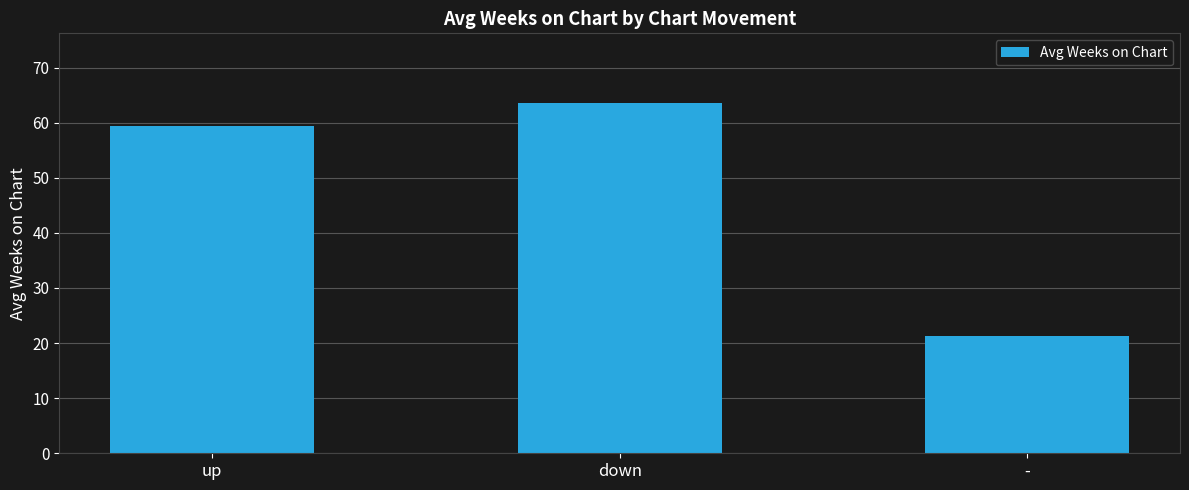

What is the change in value from up to down?

+4.2